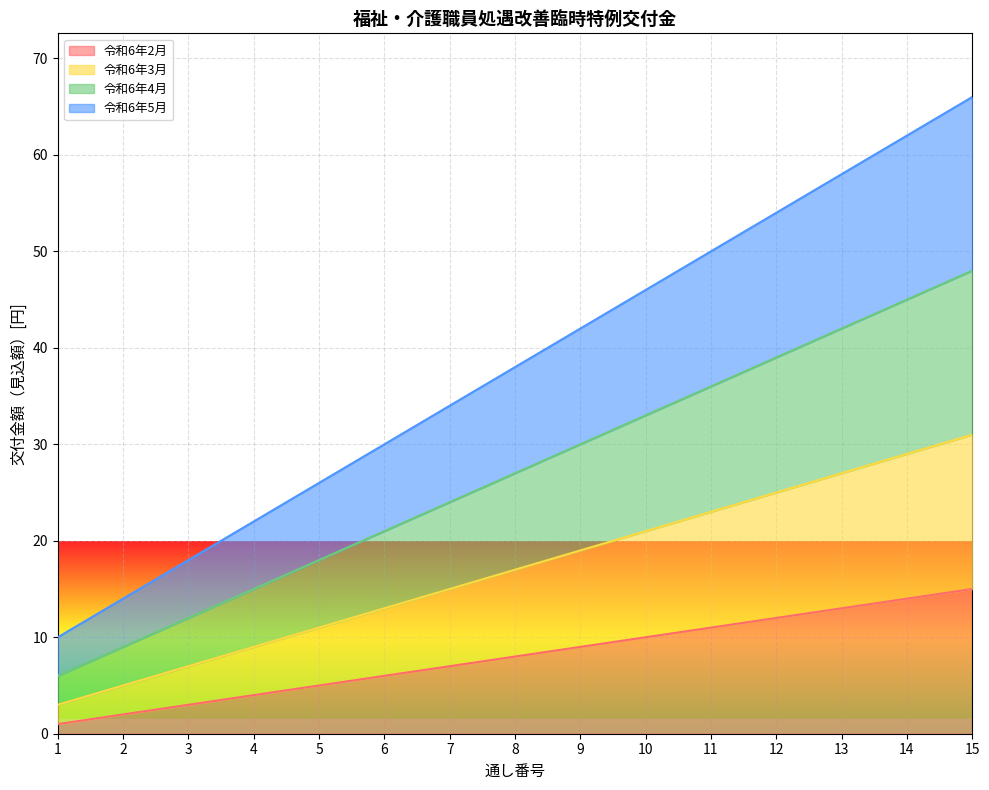

True or false: 令和6年2月 and 令和6年3月 cross at least once.

False